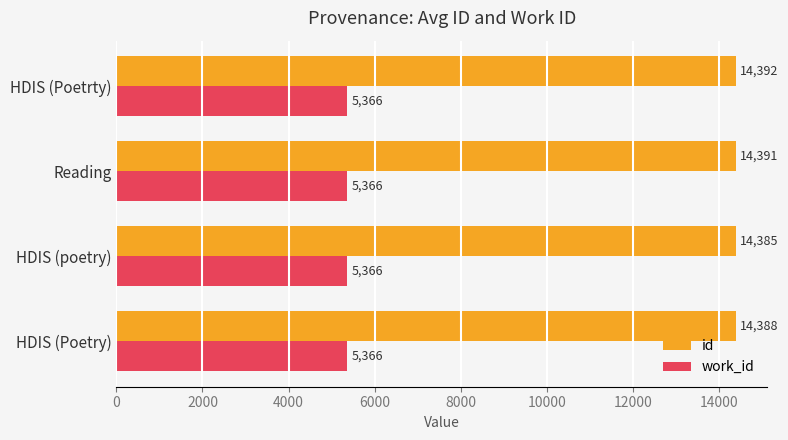

Is it true that id equals 14392.0 at HDIS (Poetrty)?

True